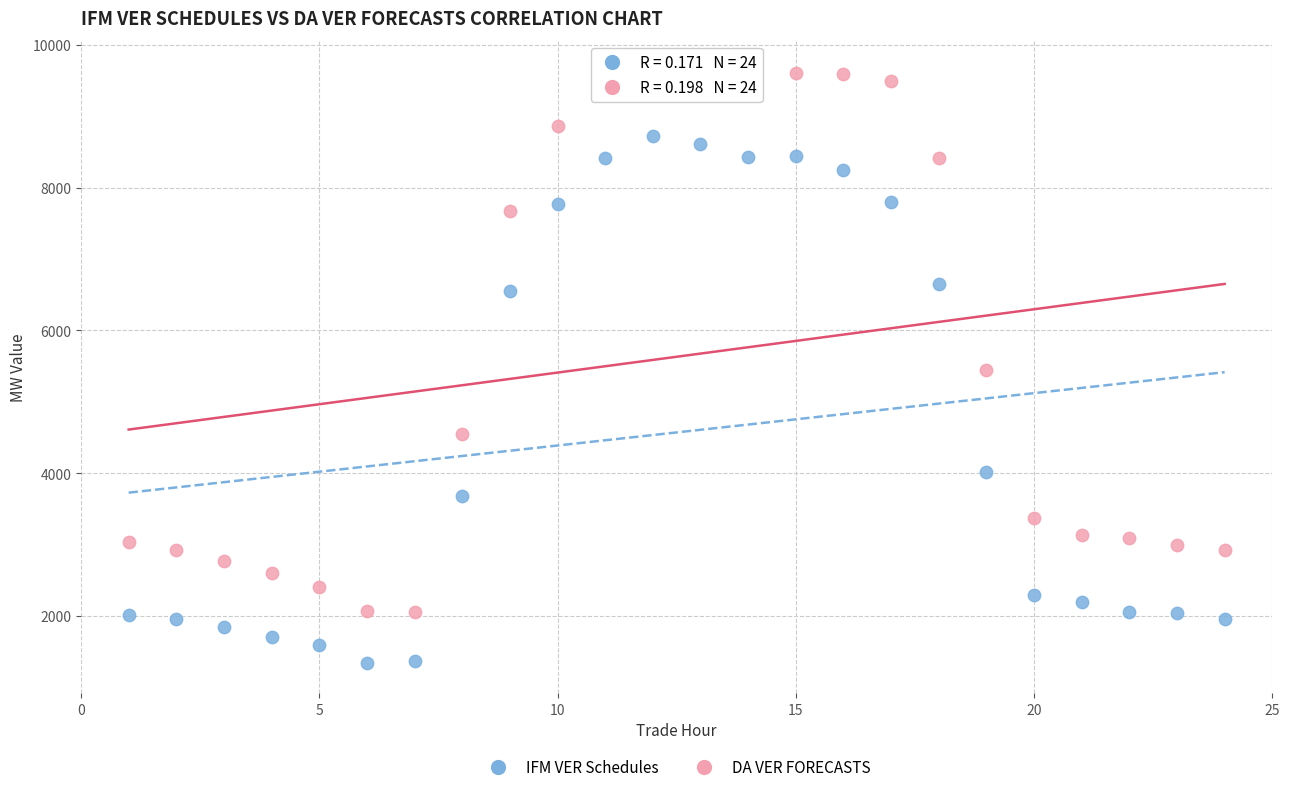

In the DA VER FORECASTS series, what Y value is closest to 5851?

5446.5